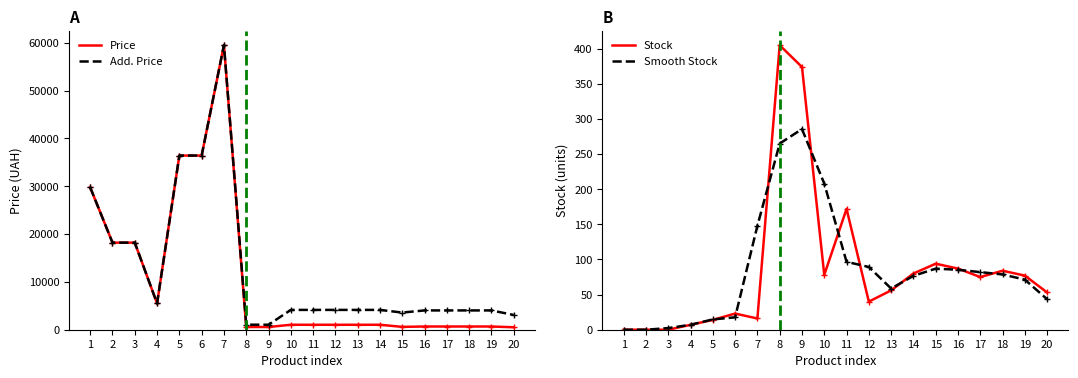

What are all the series names shown in the legend?

Price, Add. Price, Stock, Smooth Stock